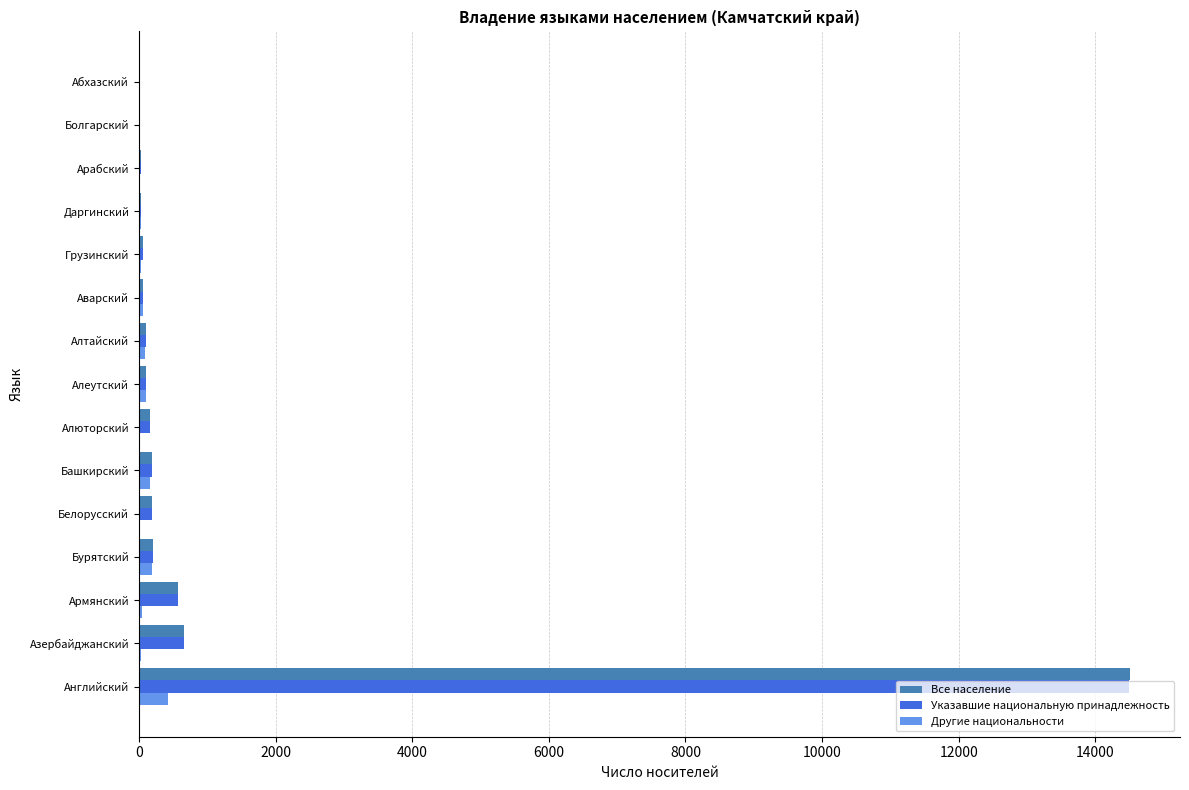

At which category is the sum across all series the highest?

Английский